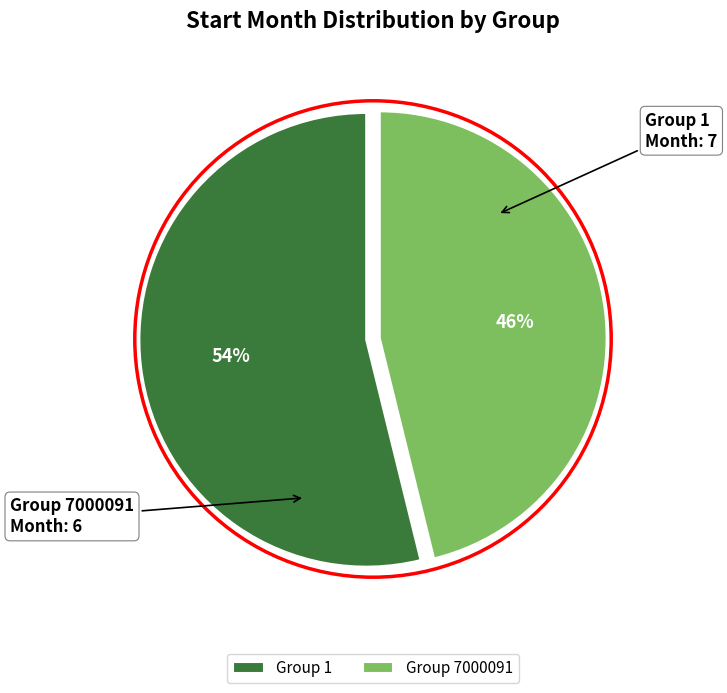

What is the majority slice?

Group 1